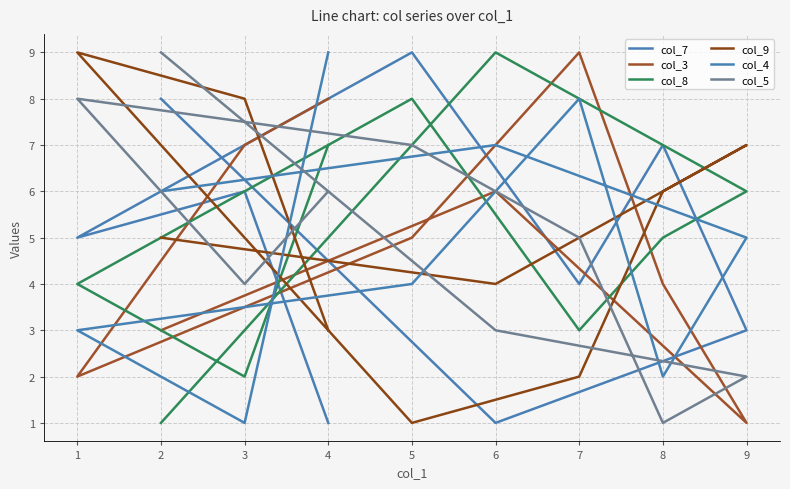

True or false: col_8 has a value of 3 at 3.

False